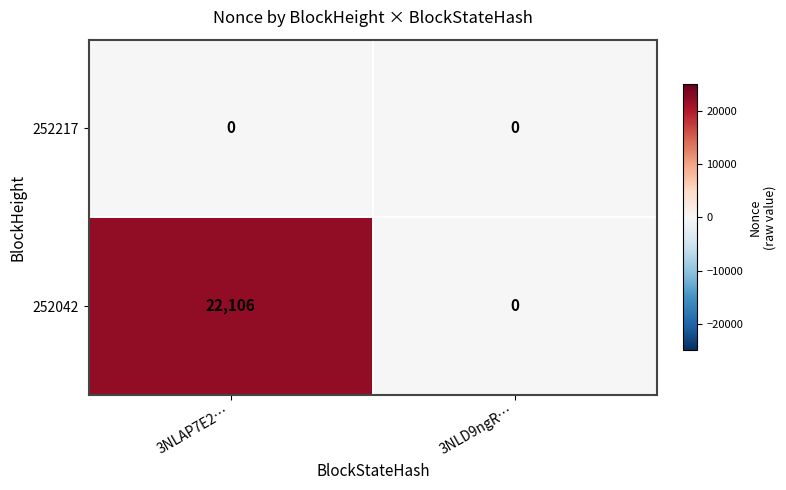

The 252042 series shows -12527 at 3NLD9ngR…. True or false?

False